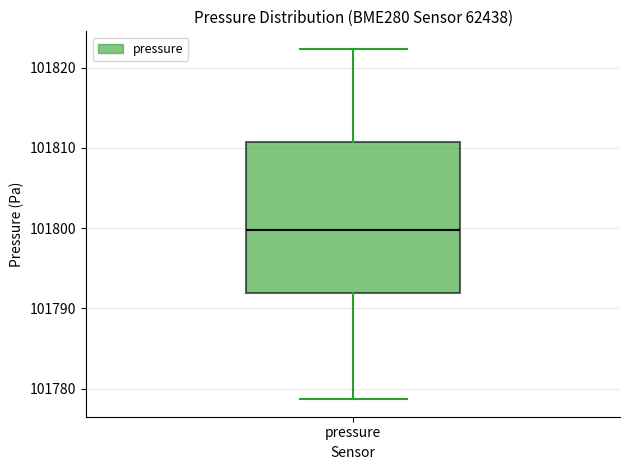

Transcribe this box plot: give where the median line is, the range the box spans, and where the two whiskers end, as read against the y-axis. The values are not printed on the chart, so give them approximately, as read against the axis.

median 101800, box 101792 to 101811, whiskers 101779 to 101822